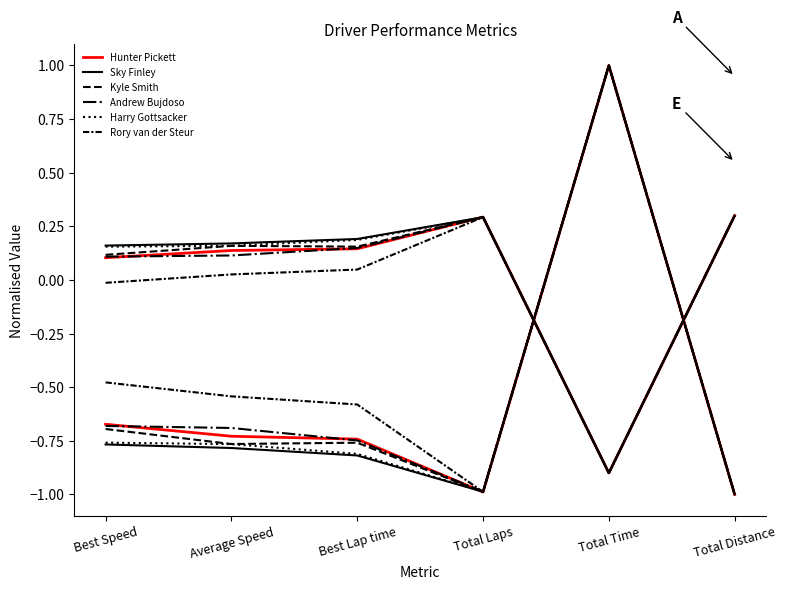

Which label corresponds to the largest value in the chart?

Total Time